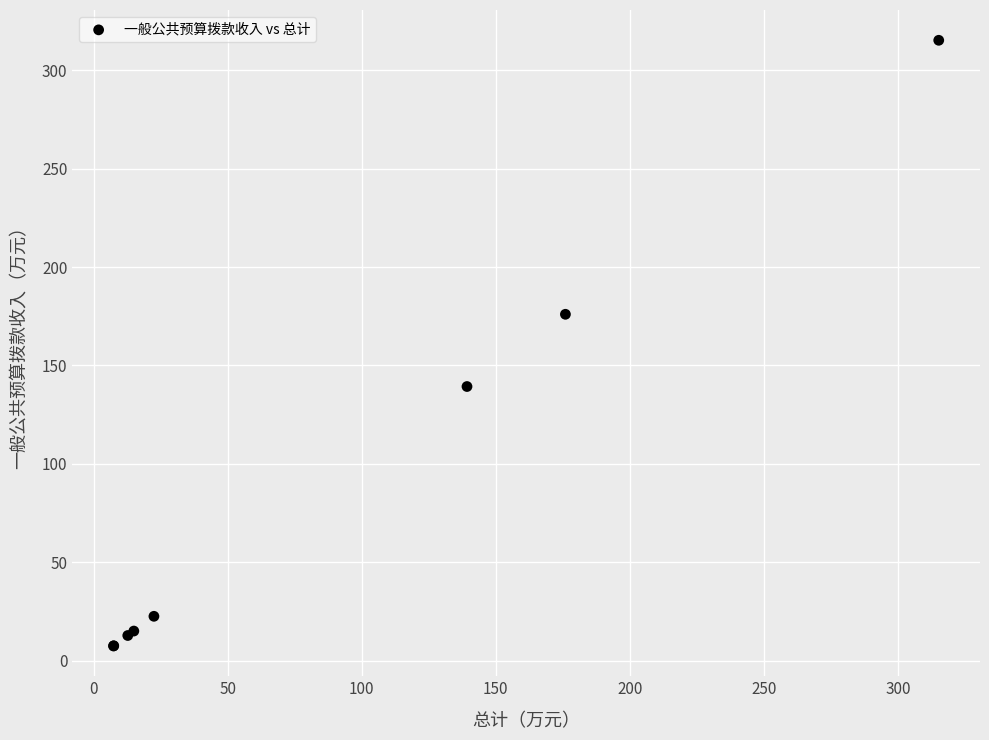

What Y value in the scatter plot is closest to 161?

176.0